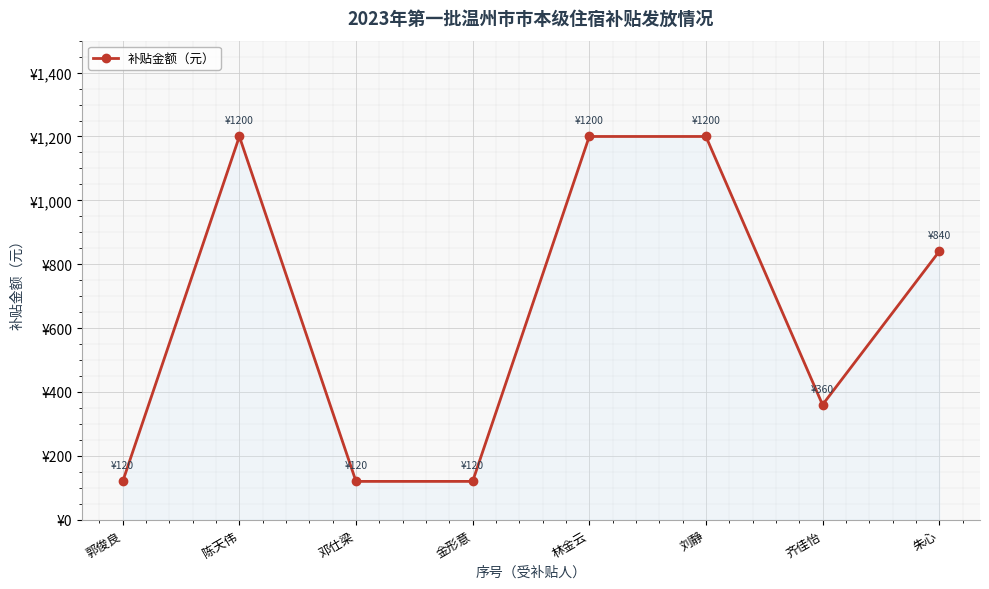

What is the label of the 1st point from the right?

朱心